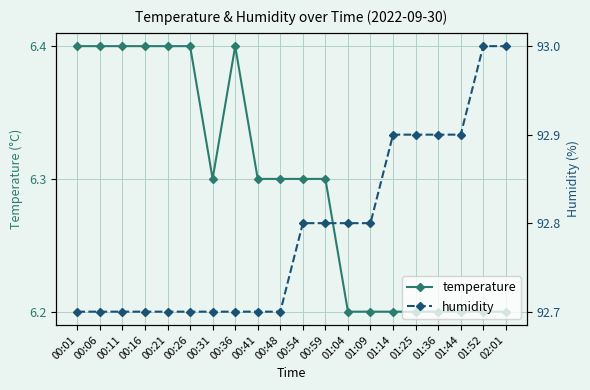

In temperature, how many points are lower than both neighbors (excluding endpoints)?

1